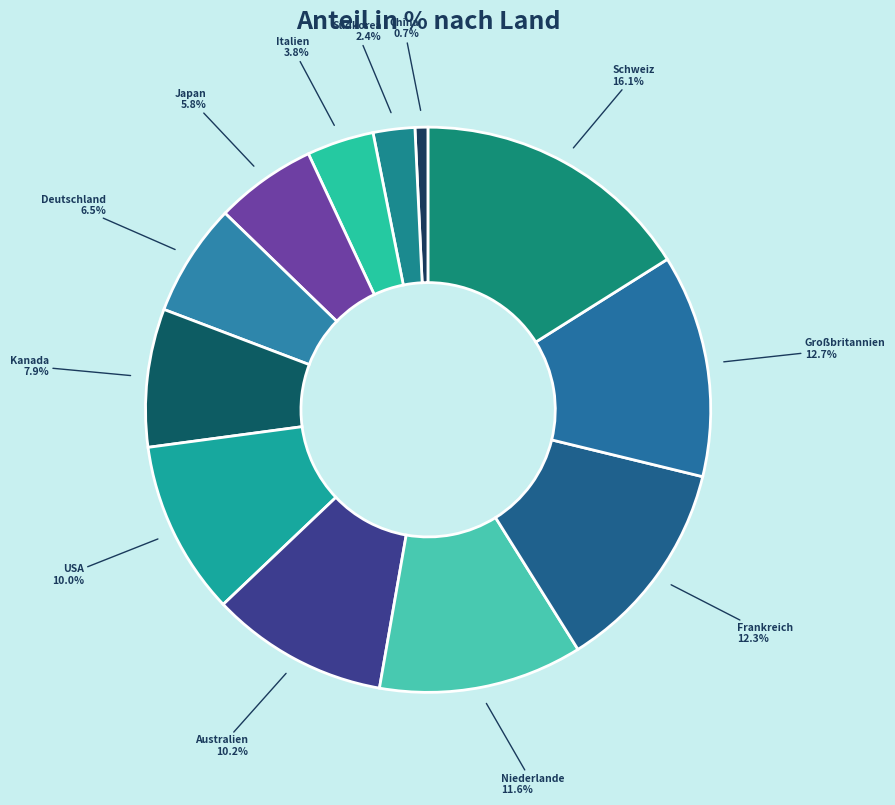

What is the smallest slice in the pie chart?

China